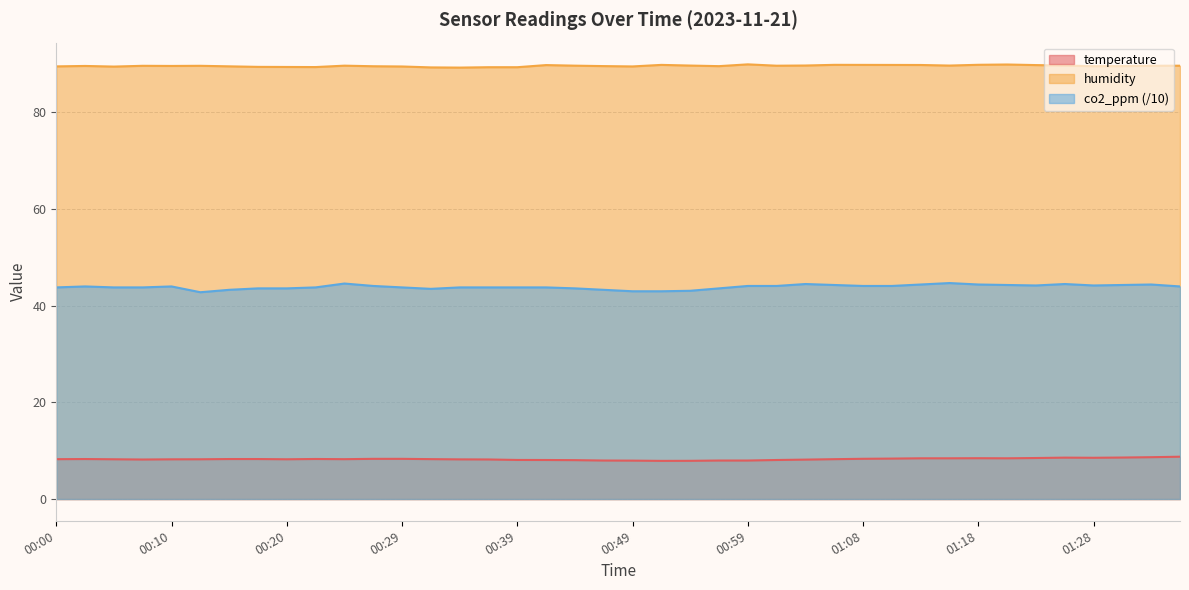

Which series has the largest total across all categories?

humidity